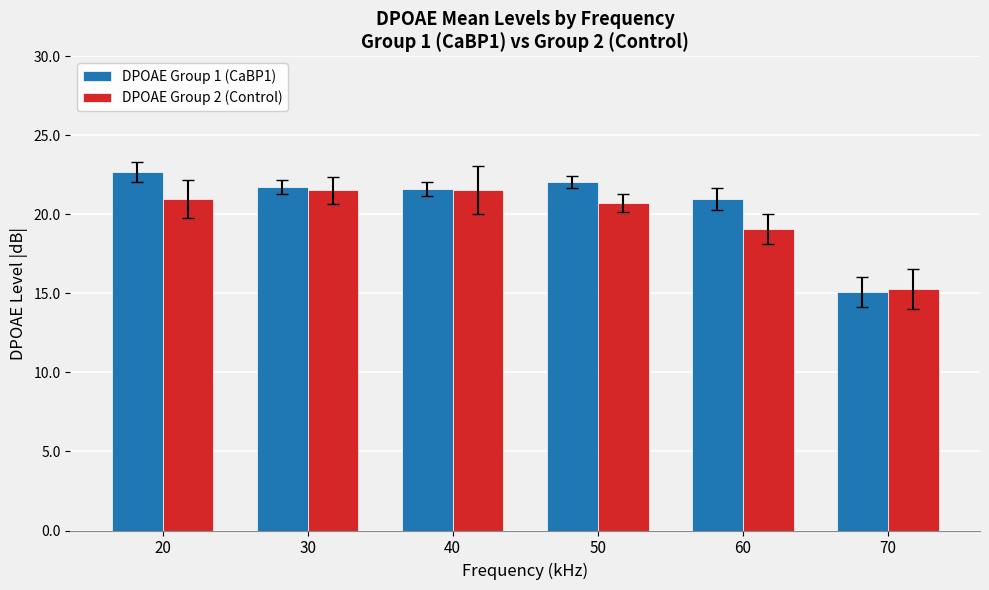

What is the average value of the DPOAE Group 1 (CaBP1) series?

20.7